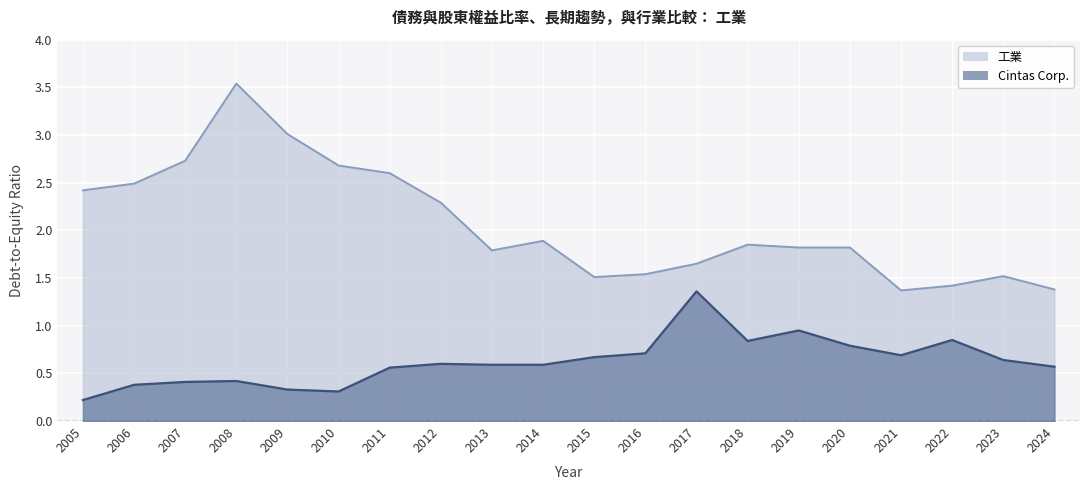

Is it true that Cintas Corp. equals 0.8 at 2020?

True